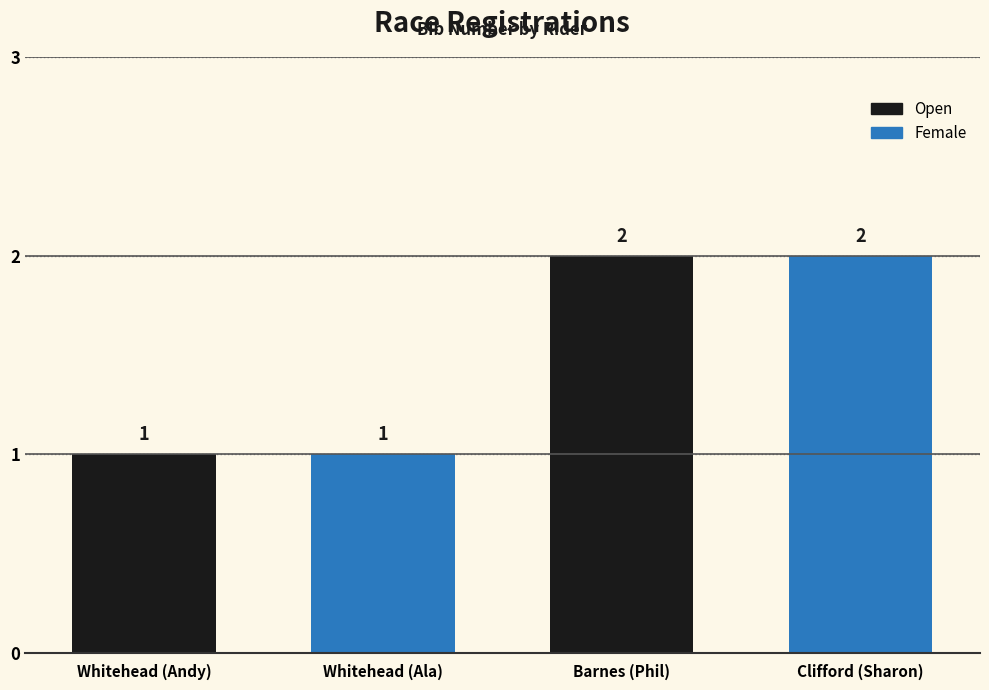

What is the minimum value shown in the chart?

1